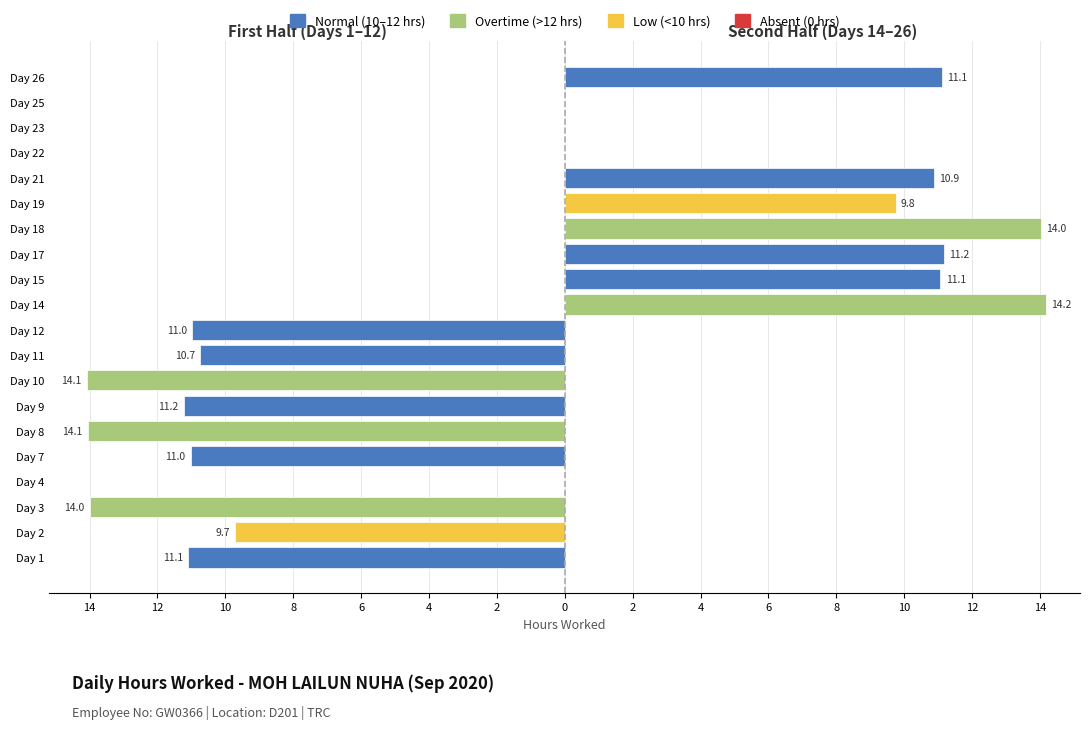

Approximately how many times larger is the value at 9 compared to 3?

0.8